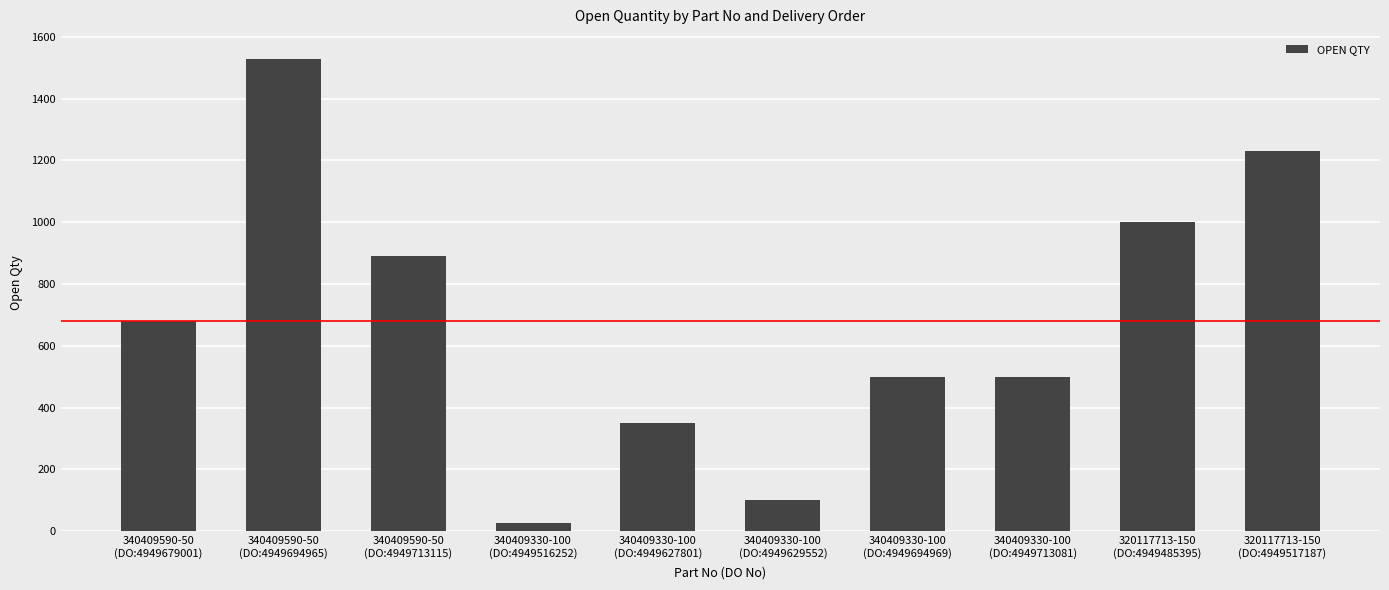

What is the label of the 4th bar from the right?

340409330-100
(DO:4949694969)